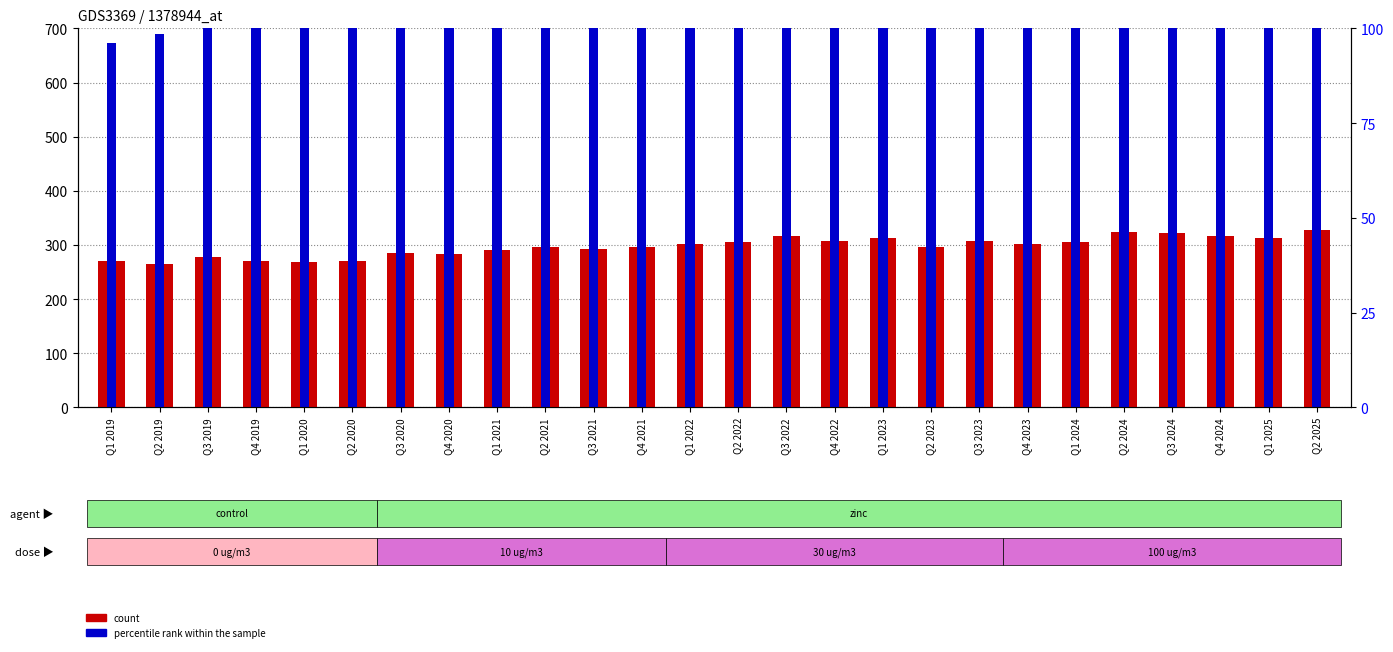

How many values in the count series exceed 301?

13